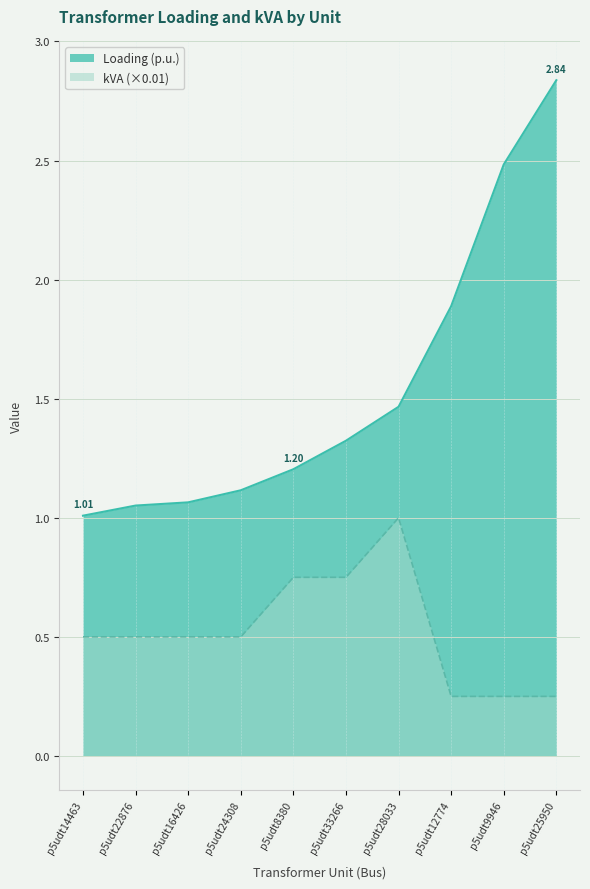

How many kVA values are between 0 and 1?

10